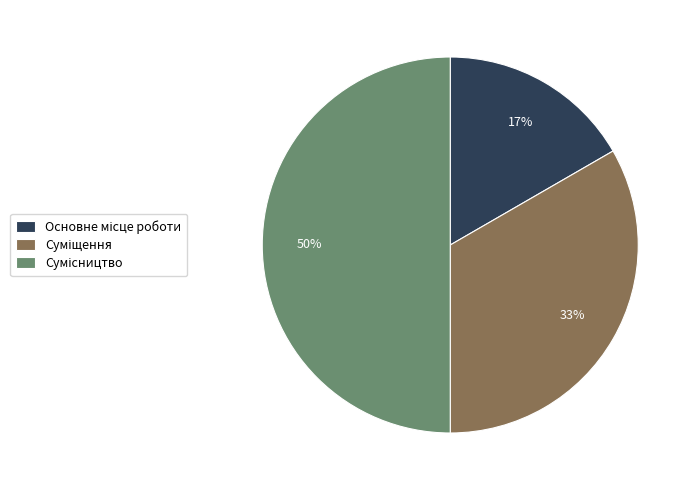

To the nearest percent, what is the difference between the largest and smallest slice percentages?

33%